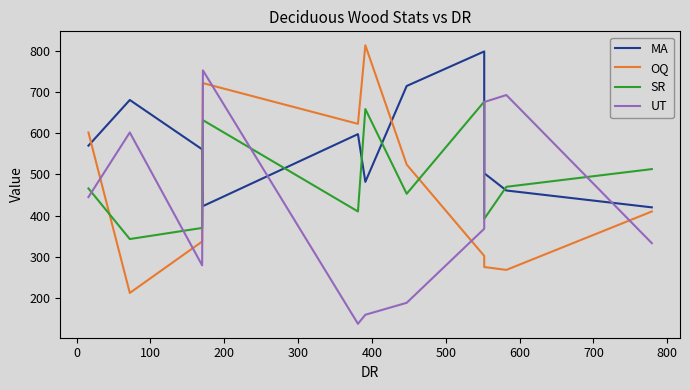

At how many categories does at least one series exceed 192?

11